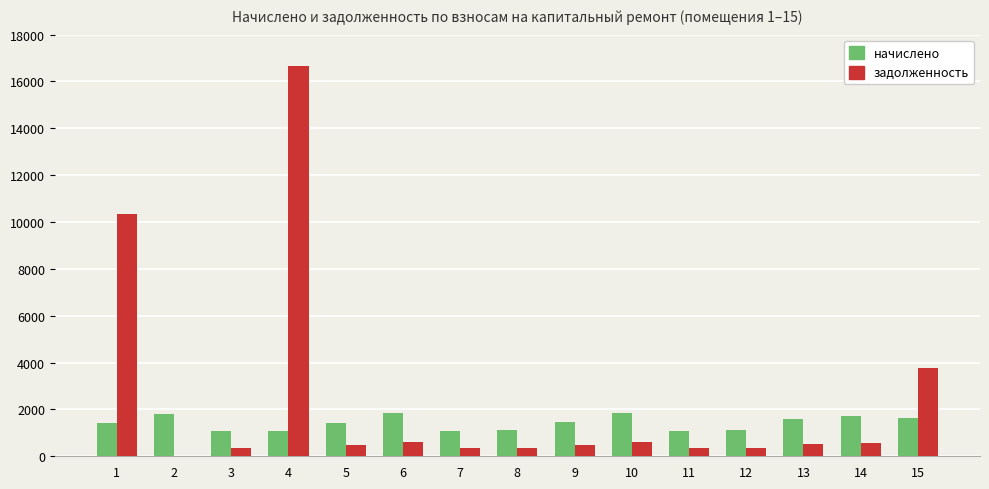

Which series has the largest total across all categories?

задолженность